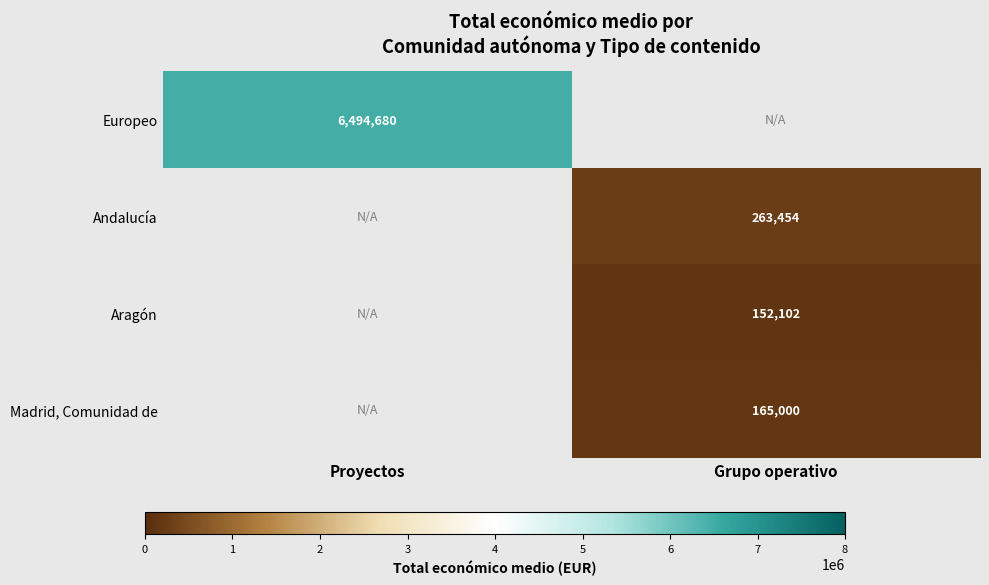

At which category does the chart reach its peak across all series?

Proyectos